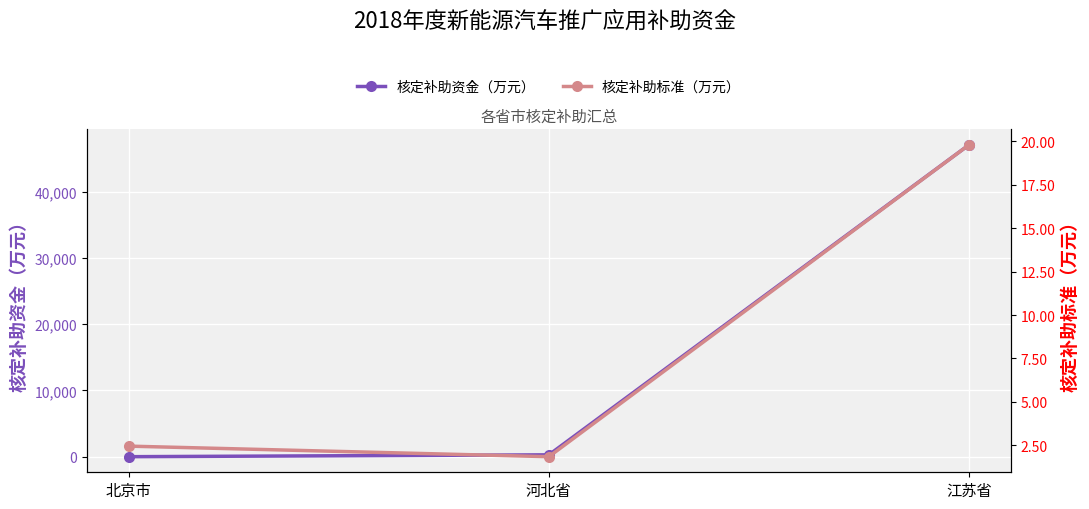

True or false: 核定补助资金（万元） has a value of 411.7 at 河北省.

False